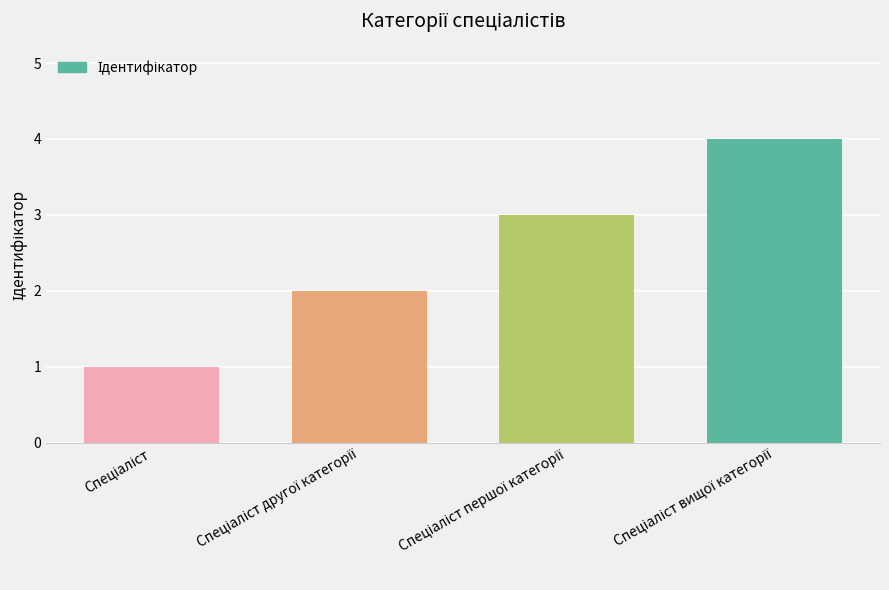

What is the maximum value shown in the chart?

4